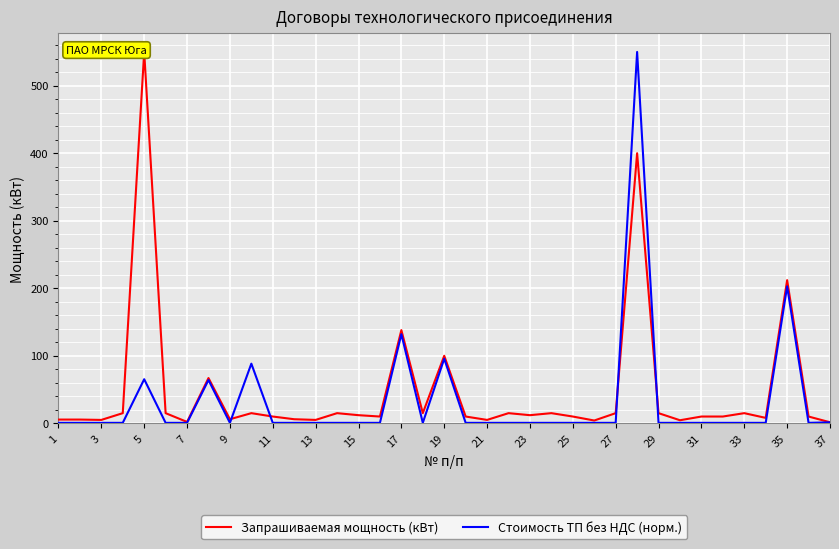

How many interior local peaks does the Стоимость ТП без НДС (норм.) series have?

7